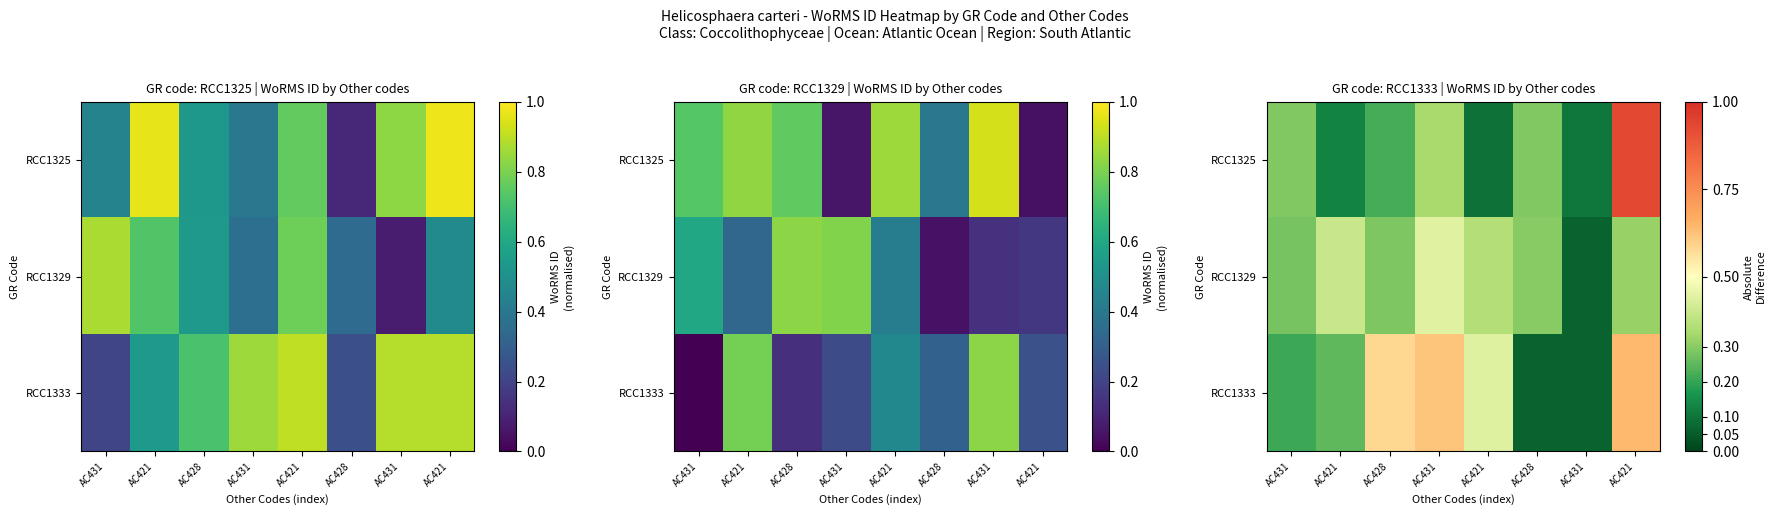

Which category has the highest value in the RCC1329 series?

AC431